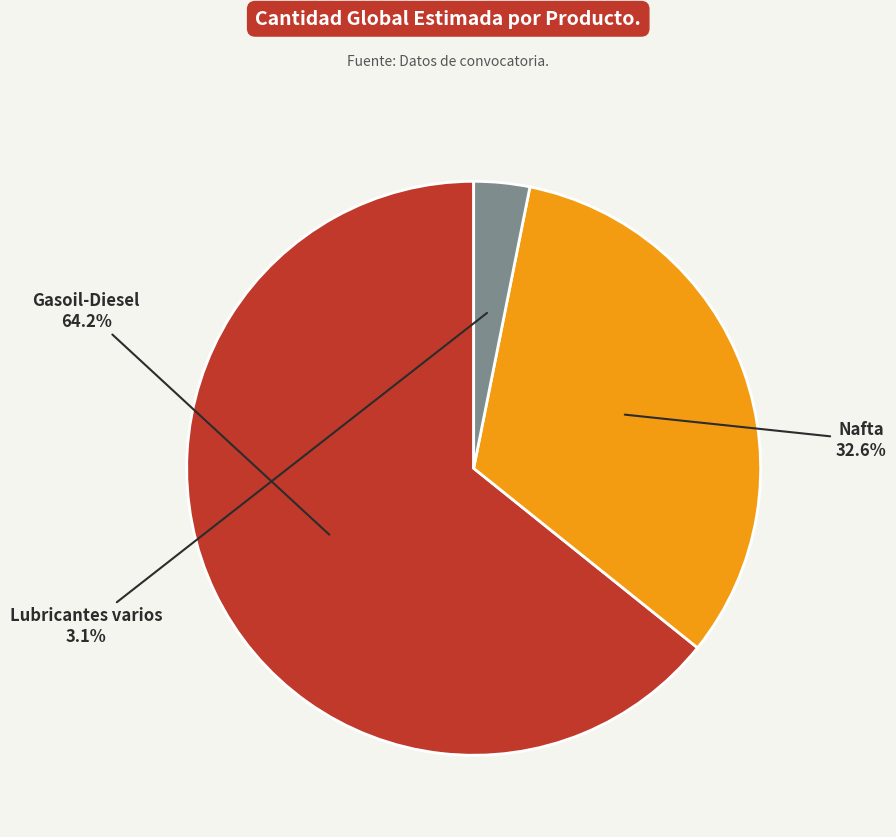

To the nearest percent, what is the combined percentage of Gasoil-Diesel and Lubricantes varios?

67%